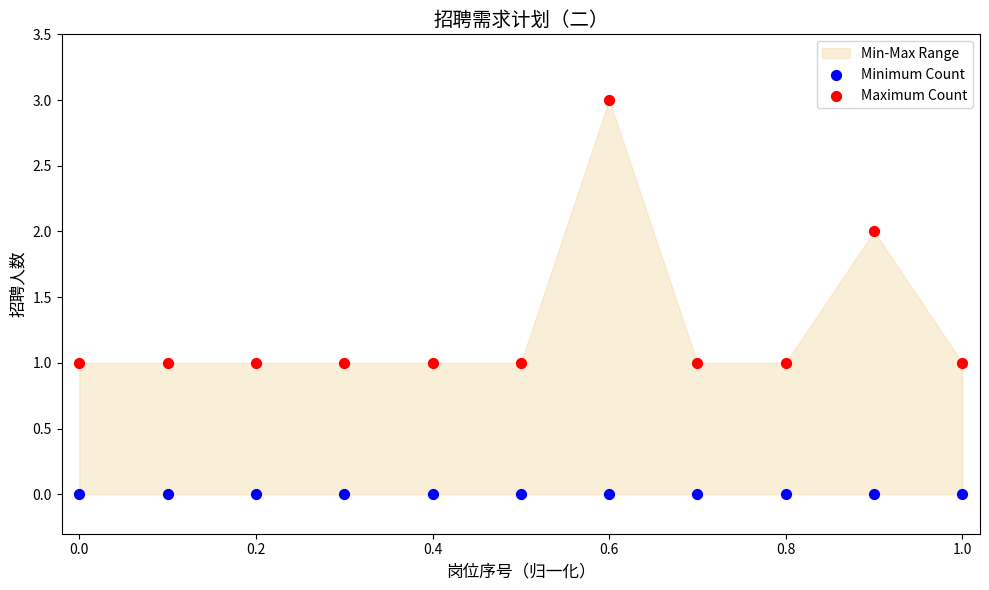

Which series reaches the maximum Y coordinate?

Maximum Count